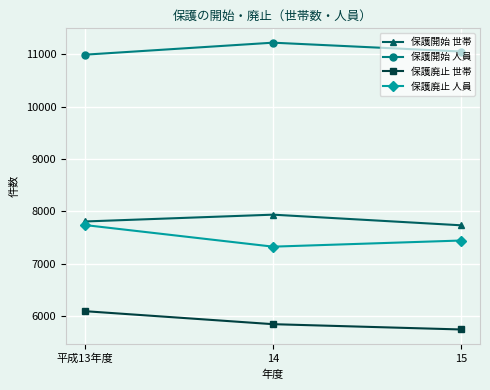

What is the difference between the highest and lowest values at 平成13年度?

4890